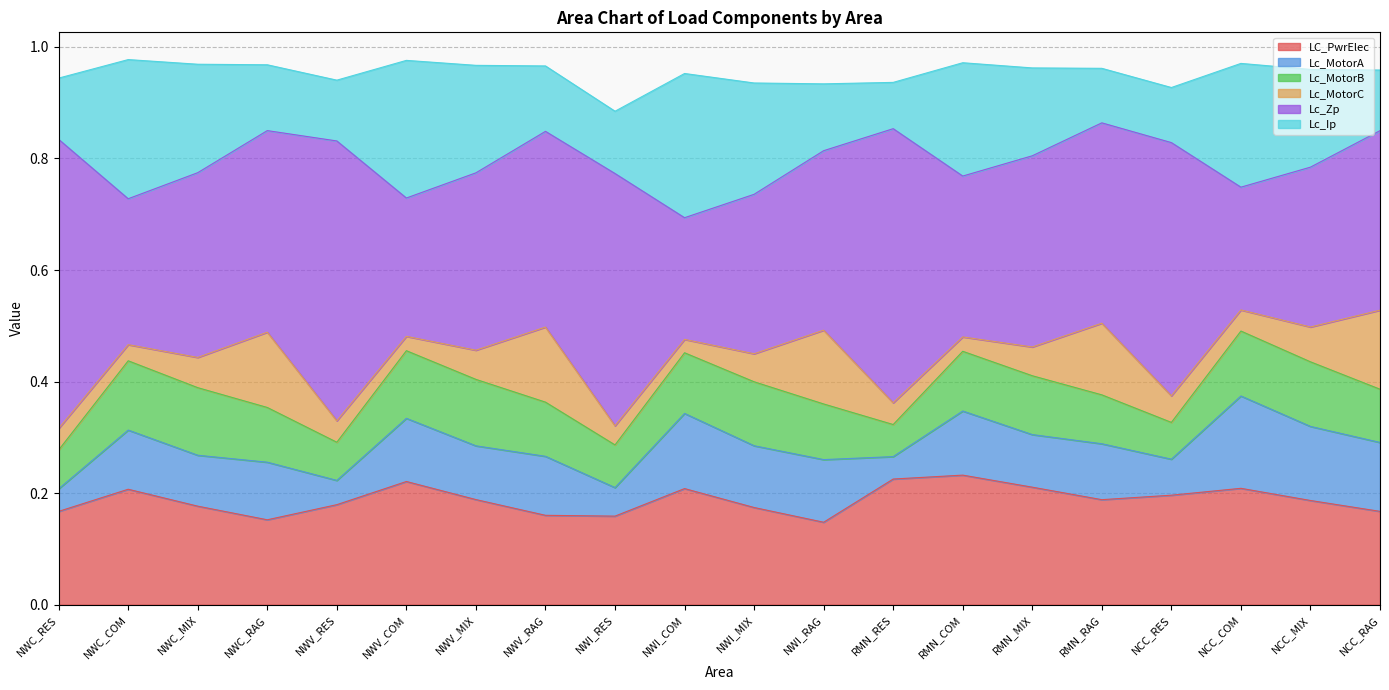

True or false: Lc_Zp and Lc_MotorB cross at least once.

False